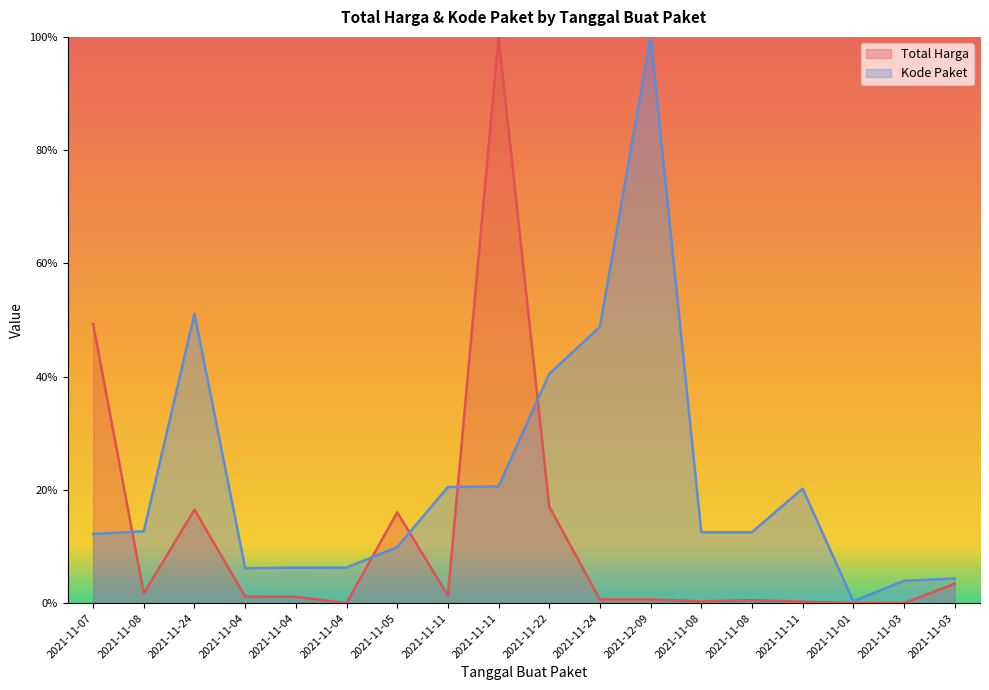

What is the average value of the Kode Paket series?

0.2